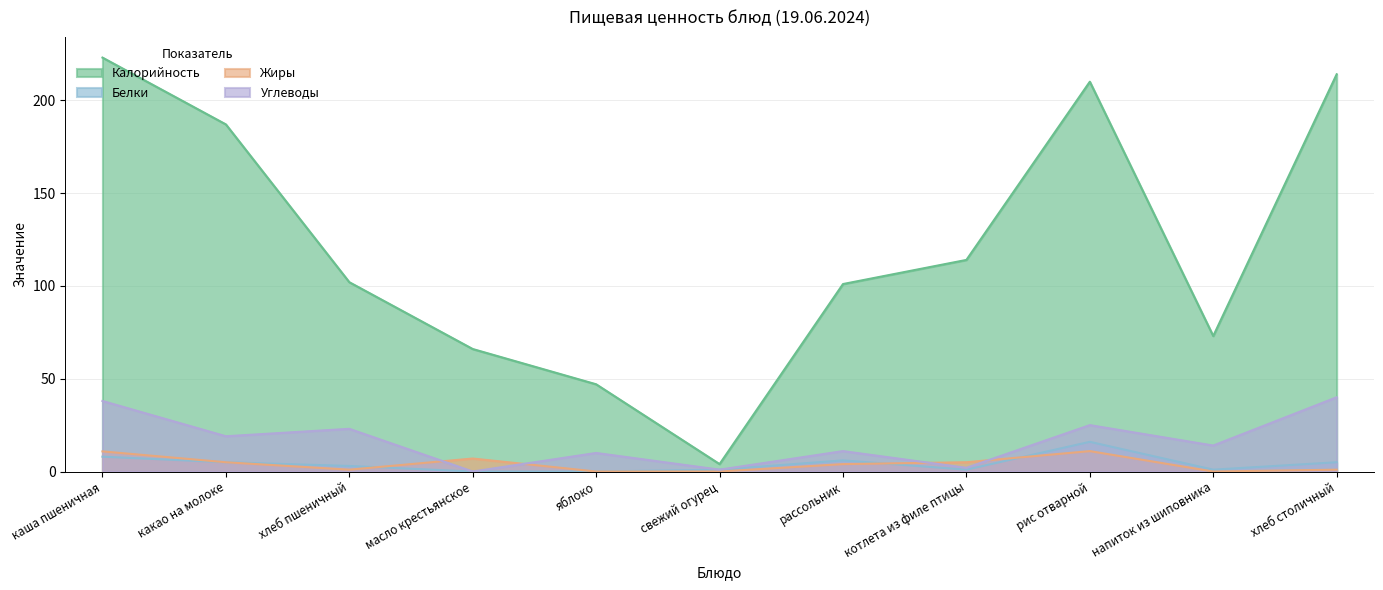

Reading left to right, what are all the values shown in this chart?

Калорийность: 223.0	187.0	102.0	66.0	47.0	4.0	101.0	114.0	210.0	73.0	214.0
Белки: 8.0	5.0	3.0	0.0	0.0	1.0	6.0	1.0	16.0	1.0	5.0
Жиры: 10.8	5.0	1.0	7.0	0.0	0.0	4.0	5.0	11.0	0.0	1.0
Углеводы: 38.0	19.0	23.0	0.0	10.0	1.0	11.0	2.0	25.0	14.0	40.0